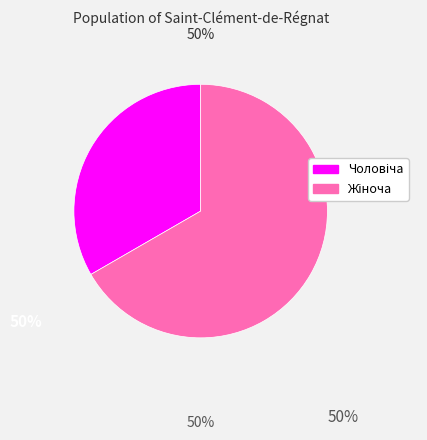

Is there a majority slice in this chart?

Yes